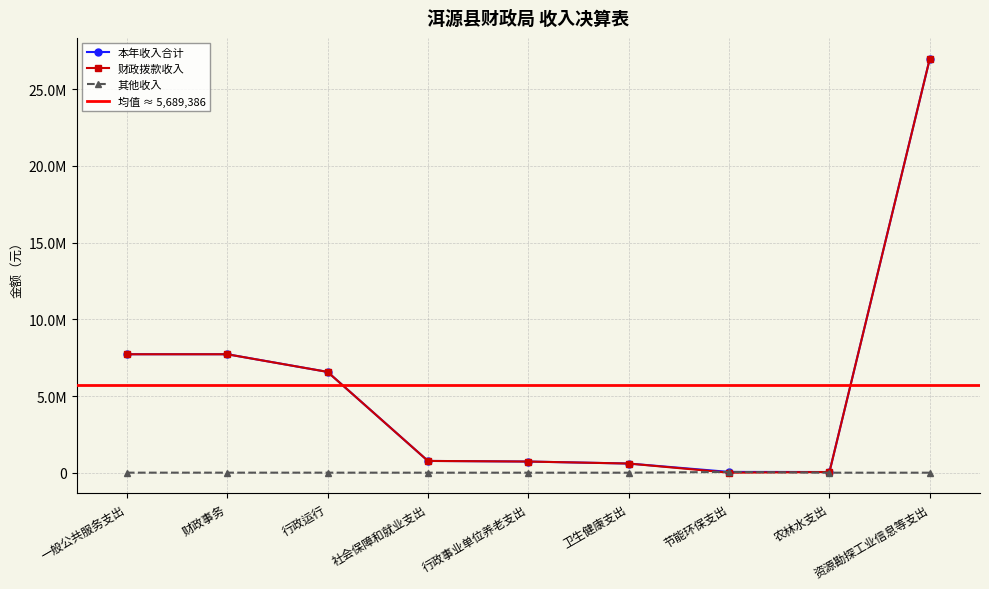

Read the 本年收入合计 value at 行政运行.

6571880.9